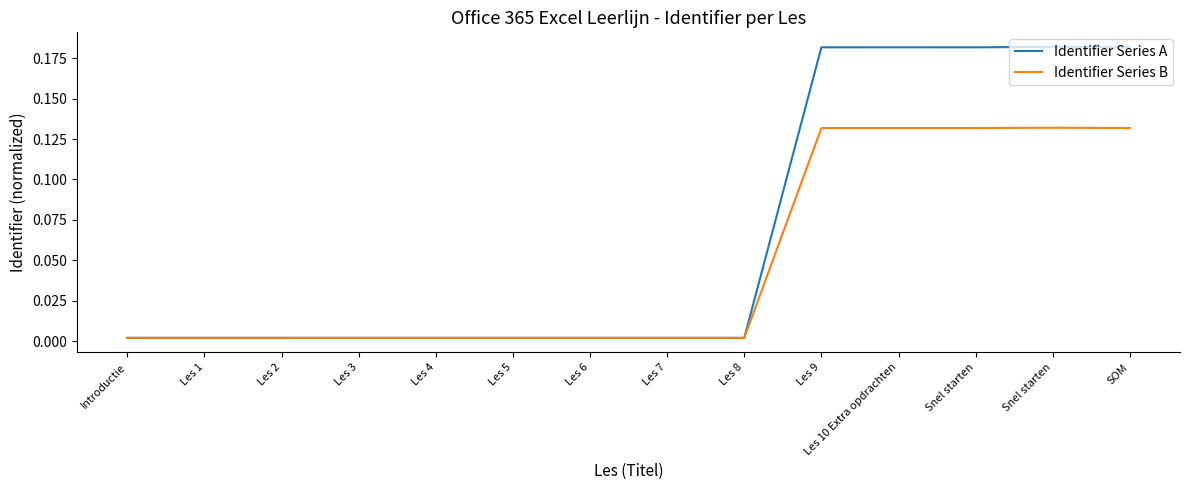

Which series has the largest range (max minus min)?

Identifier Series A